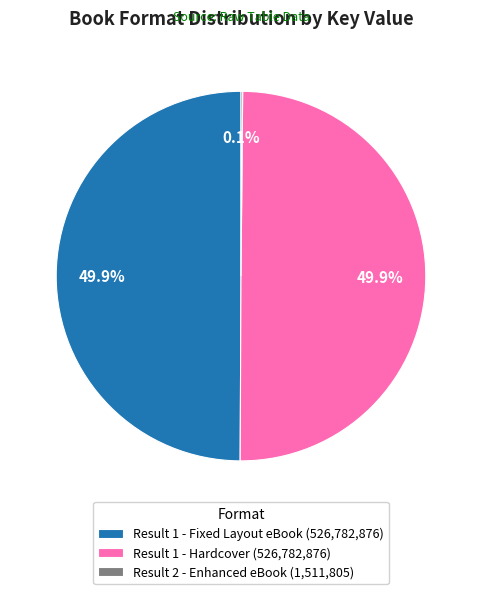

What portion of the pie excludes Result 1 - Fixed Layout eBook (526,782,876)?

50.1%